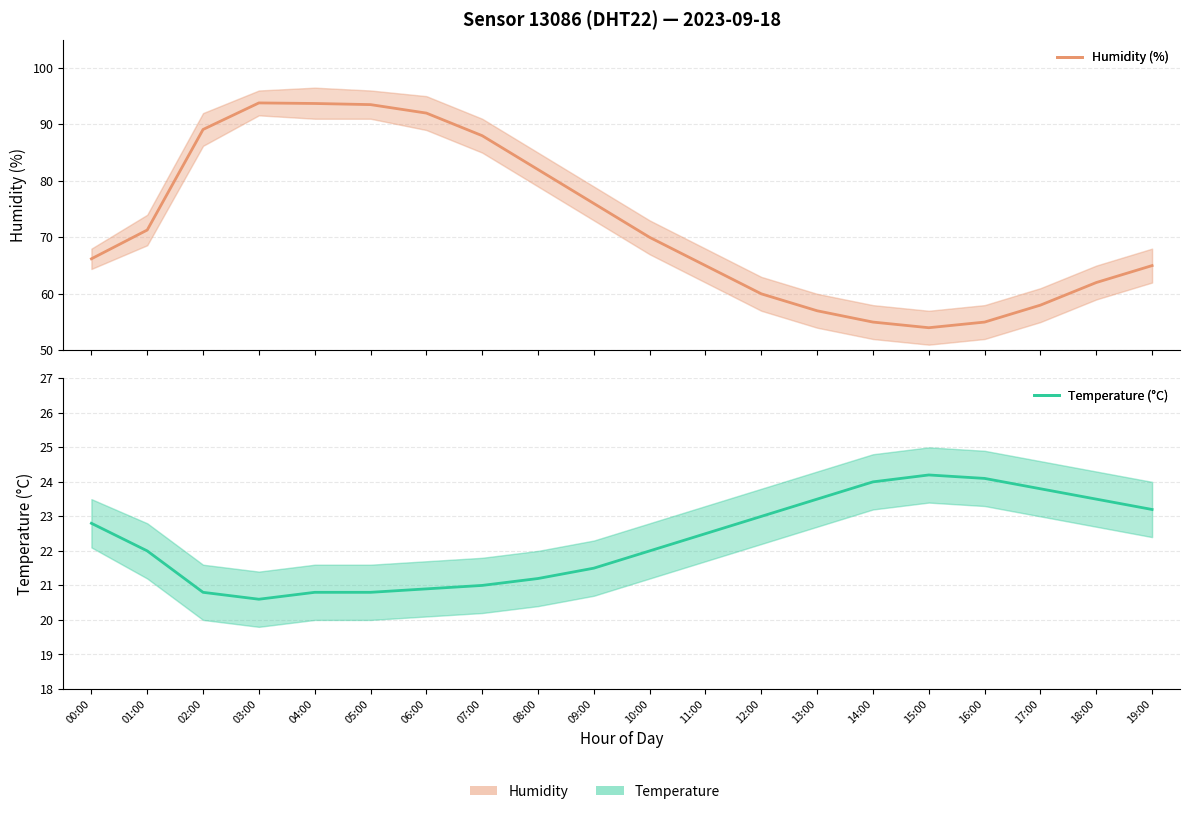

Reading left to right, extract all data points from this chart.

humidity: 66.2	71.3	89.1	93.8	93.7	93.5	92.0	88.0	82.0	76.0	70.0	65.0	60.0	57.0	55.0	54.0	55.0	58.0	62.0	65.0
temperature: 22.8	22.0	20.8	20.6	20.8	20.8	20.9	21.0	21.2	21.5	22.0	22.5	23.0	23.5	24.0	24.2	24.1	23.8	23.5	23.2